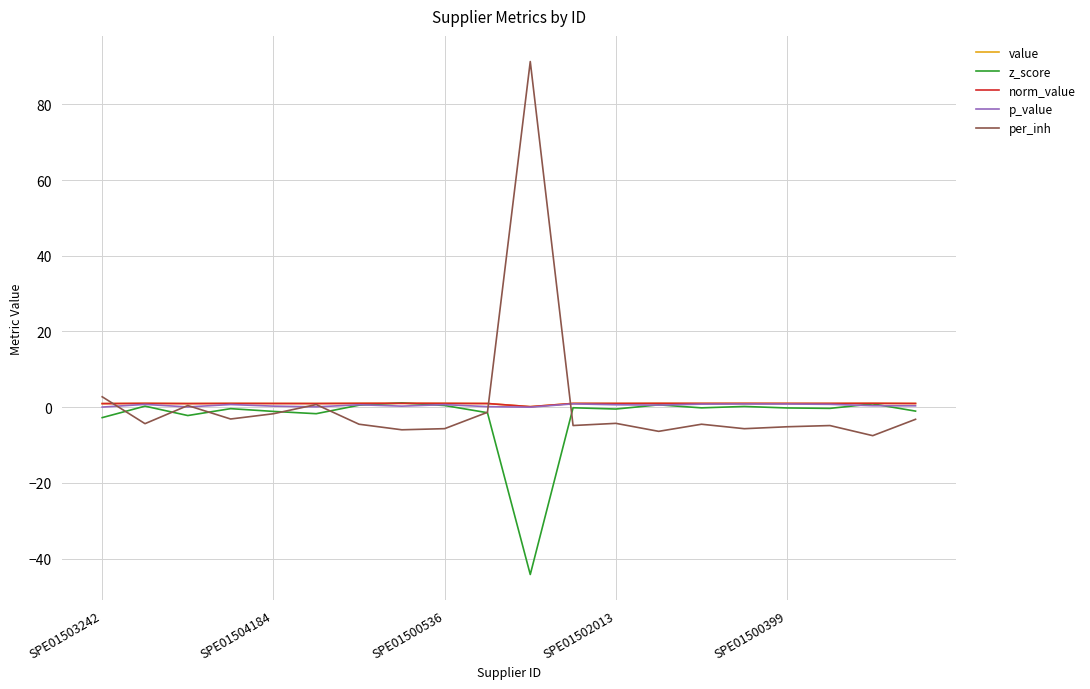

Is this an area chart (filled region under the line)?

No